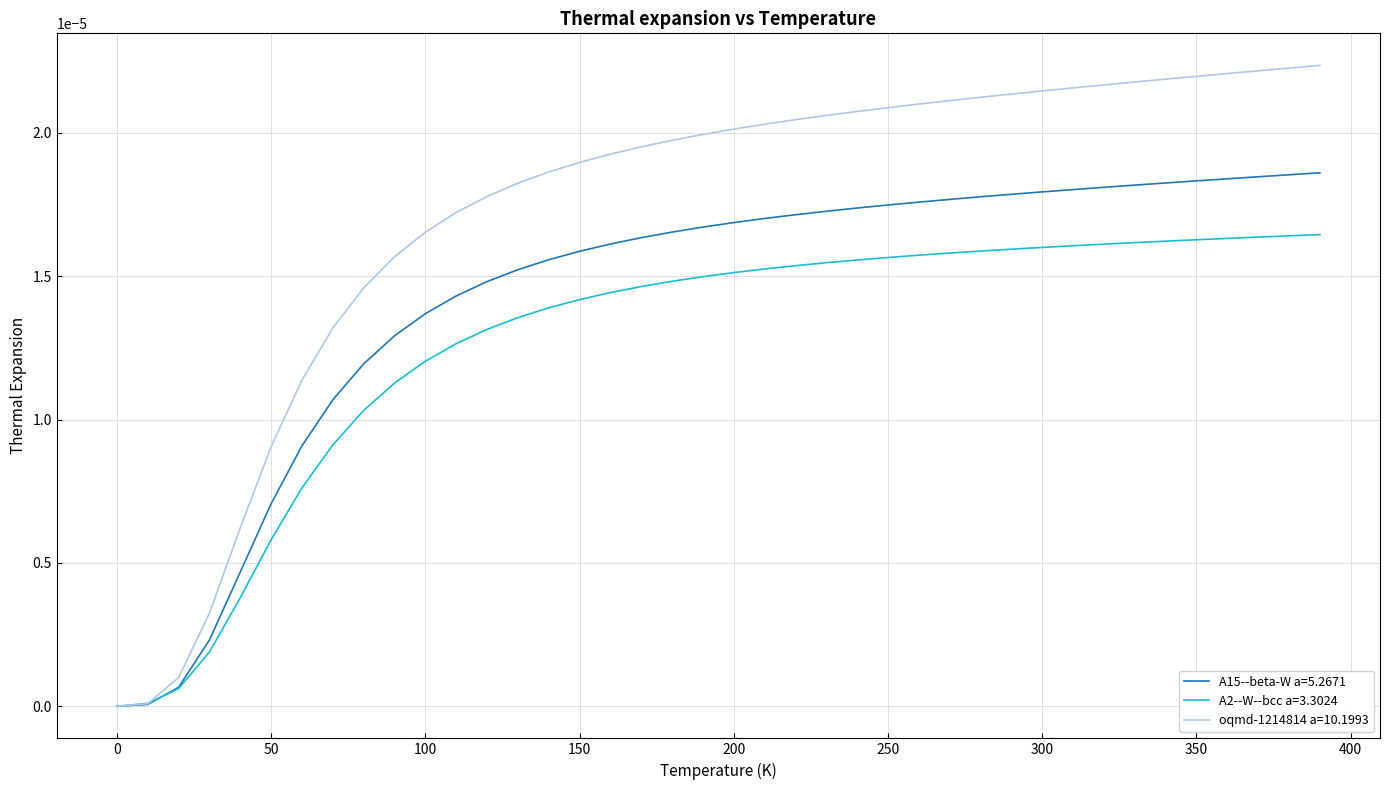

Rank the series by their maximum value, from lowest to highest.

A2--W--bcc a=3.3024, A15--beta-W a=5.2671, oqmd-1214814 a=10.1993